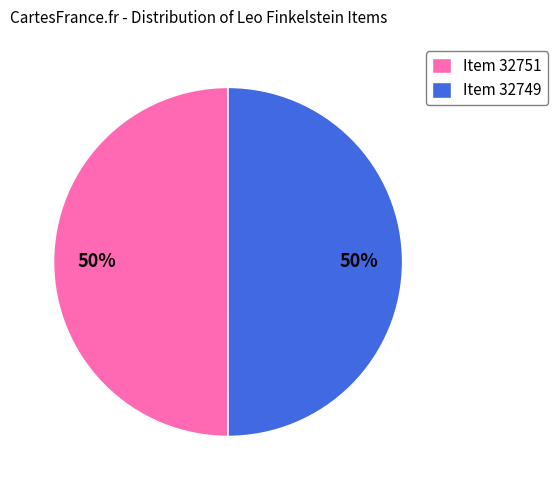

How many slices are in this pie chart?

2